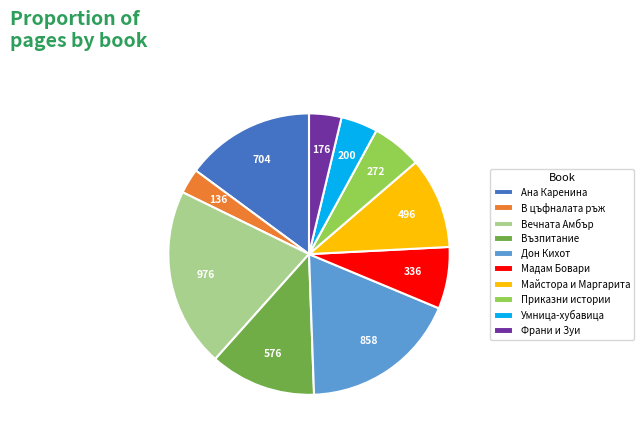

Is it true that Майстора и Маргарита is 1% of the pie?

False